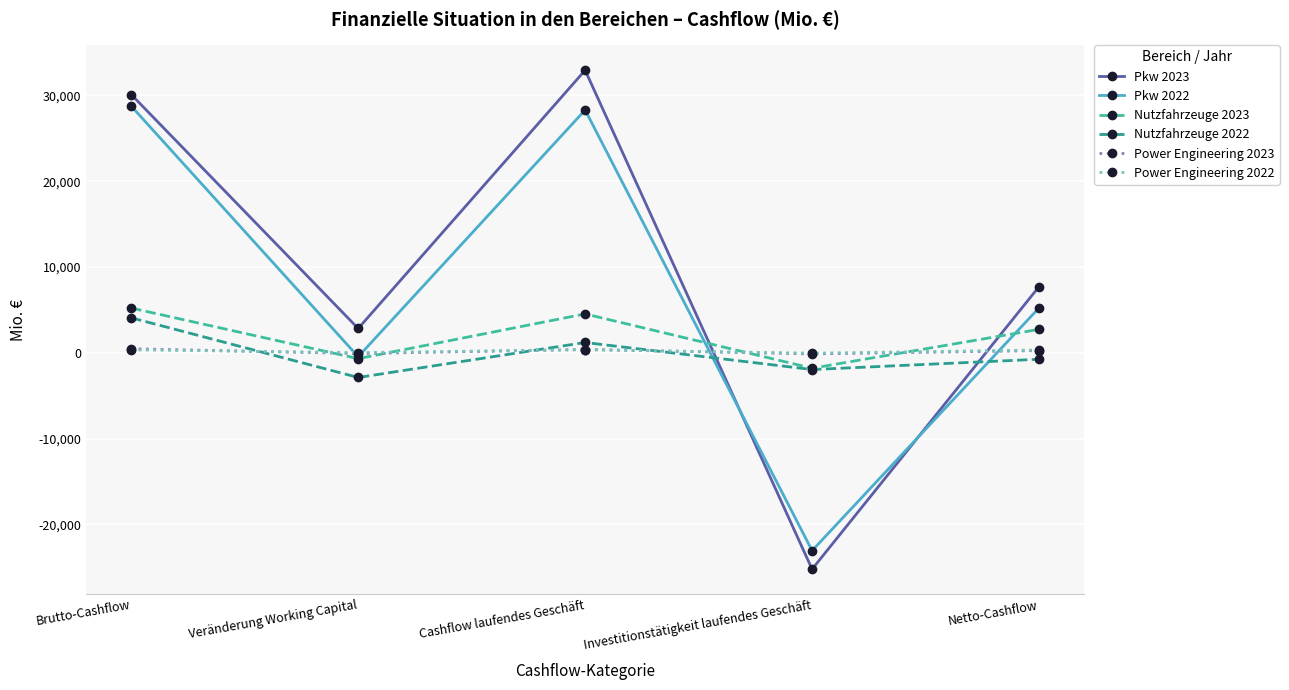

At which category does Pkw 2022 reach its first local valley?

Veränderung Working Capital